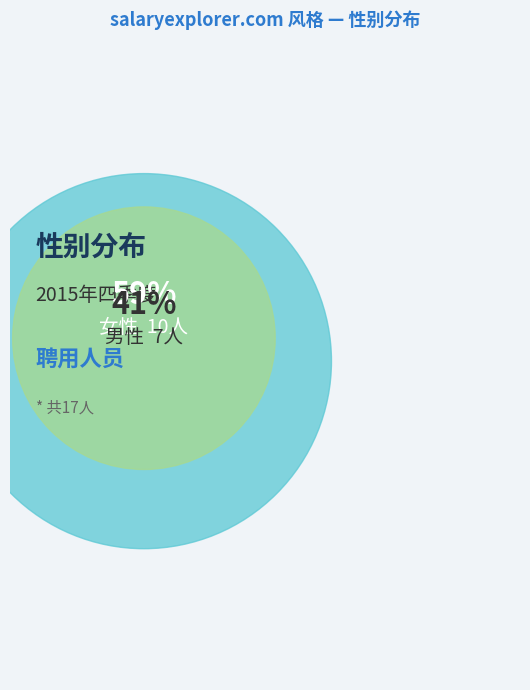

Combined, what portion of the pie is 女 and 男?

100.0%